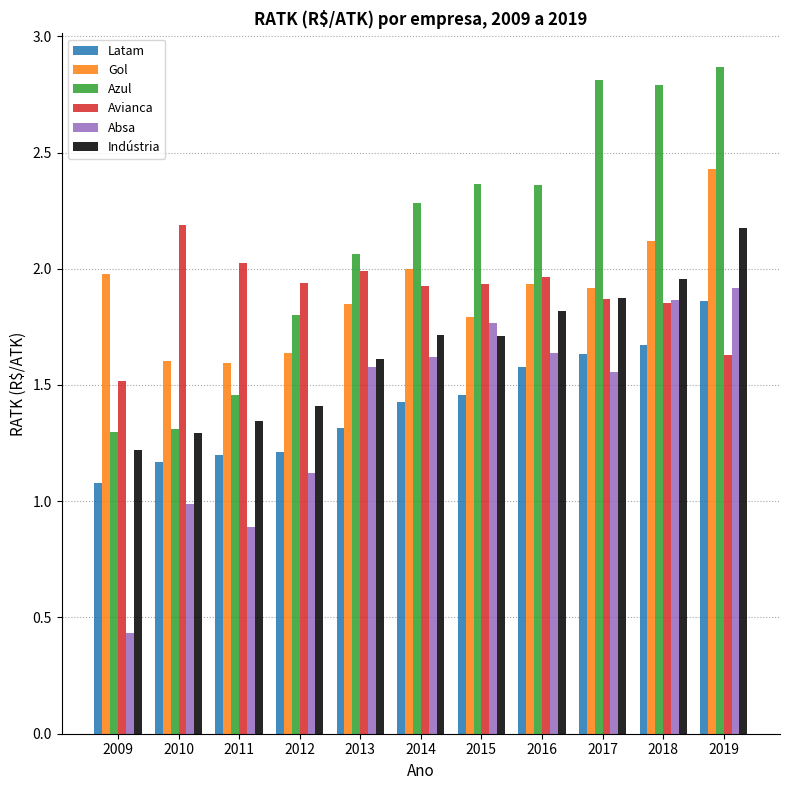

At which label is Avianca closest to 1?

2009